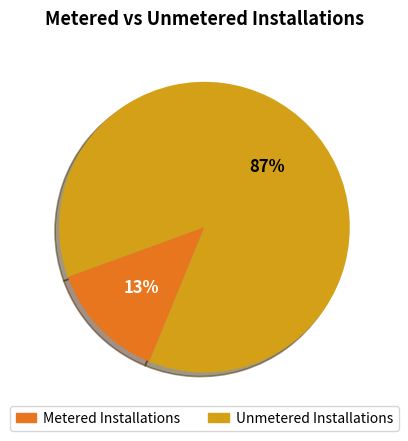

The Metered Installations slice represents 13% of the pie. True or false?

True